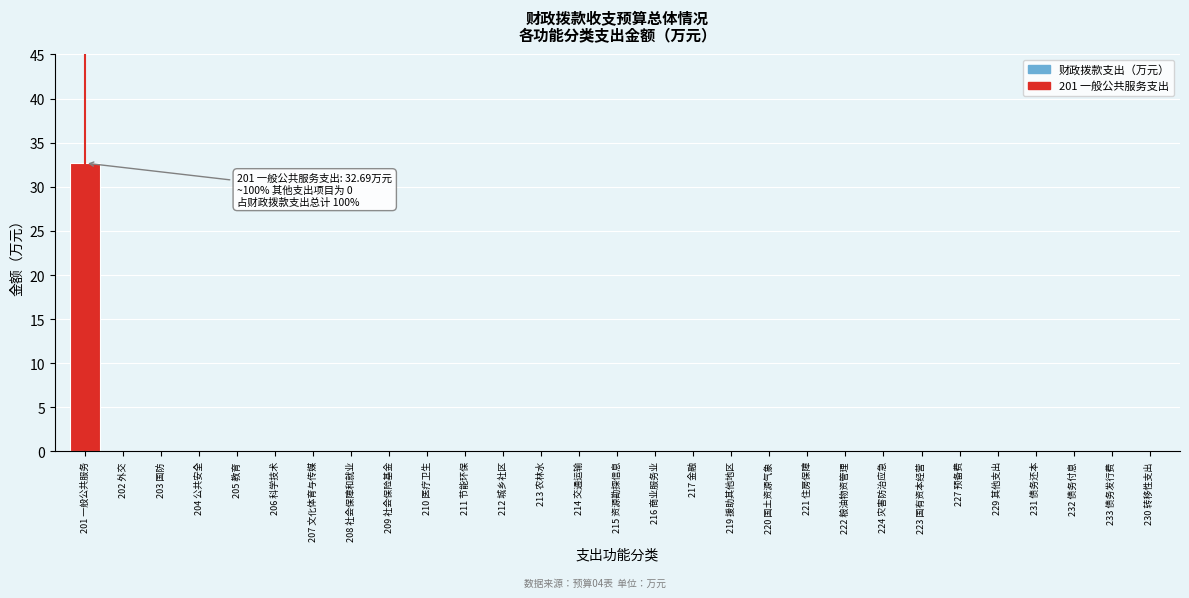

Reading left to right, what are all the values shown in this chart?

201 一般公共服务=32.7	202 外交=0.0	203 国防=0.0	204 公共安全=0.0	205 教育=0.0	206 科学技术=0.0	207 文化体育与传媒=0.0	208 社会保障和就业=0.0	209 社会保险基金=0.0	210 医疗卫生=0.0	211 节能环保=0.0	212 城乡社区=0.0	213 农林水=0.0	214 交通运输=0.0	215 资源勘探信息=0.0	216 商业服务业=0.0	217 金融=0.0	219 援助其他地区=0.0	220 国土资源气象=0.0	221 住房保障=0.0	222 粮油物资管理=0.0	224 灾害防治应急=0.0	223 国有资本经营=0.0	227 预备费=0.0	229 其他支出=0.0	231 债务还本=0.0	232 债务付息=0.0	233 债务发行费=0.0	230 转移性支出=0.0